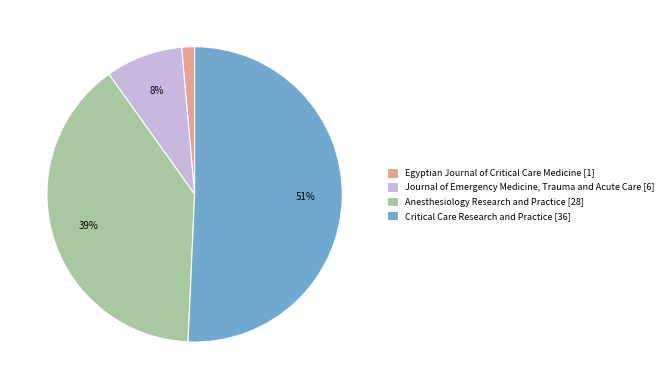

Which slice represents more than half of the pie?

Critical Care Research and Practice